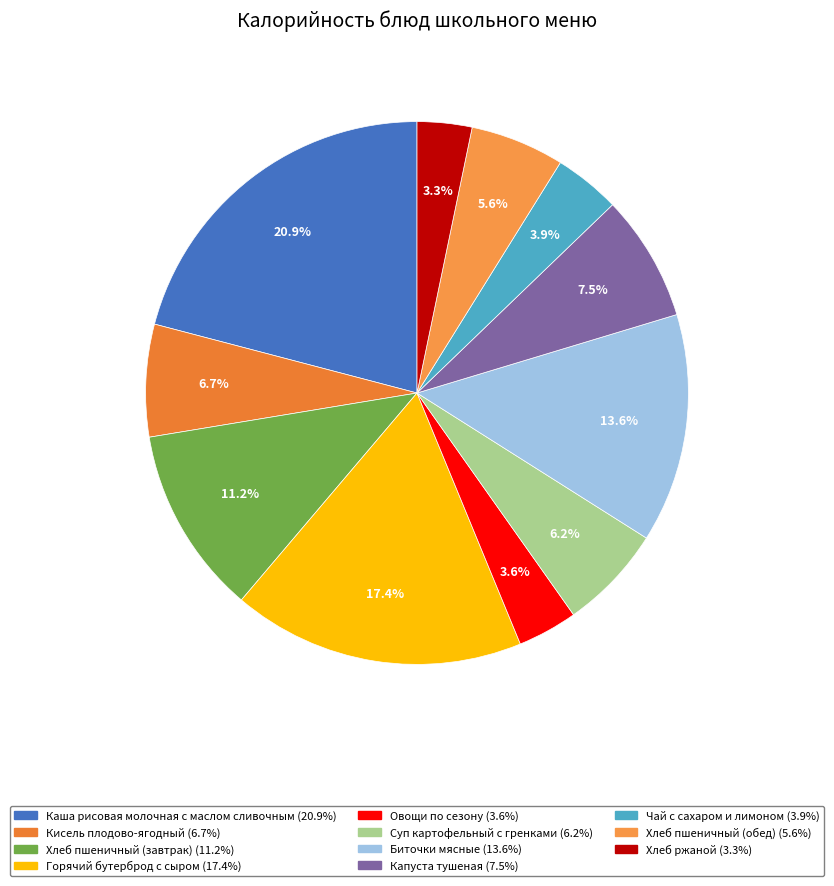

Is there a majority slice in this chart?

No